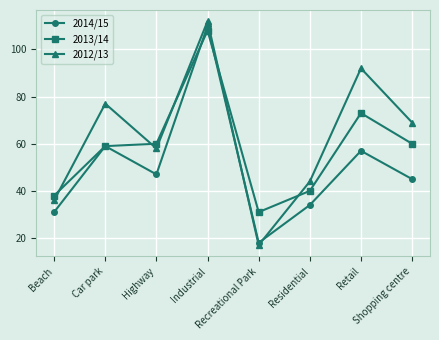

What is the maximum value for 2014/15?

110